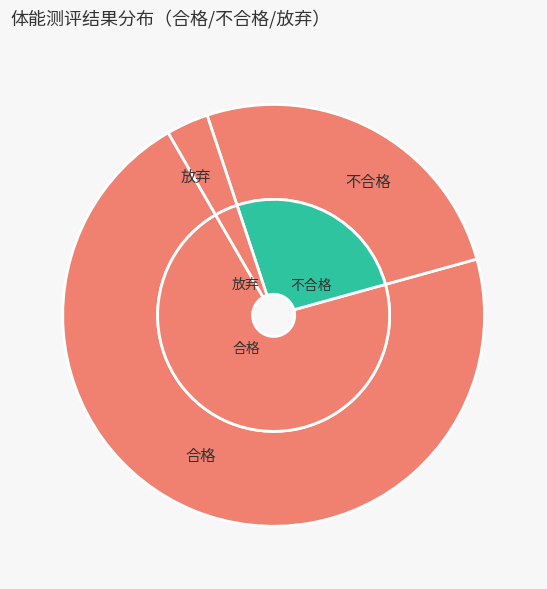

To the nearest percent, what is the difference between the 放弃 and 不合格 slice percentages?

23%